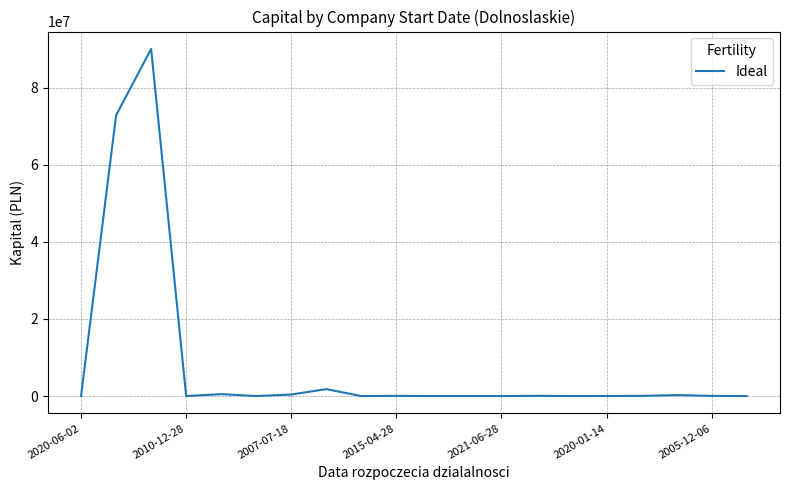

What is the greatest value displayed?

90005000